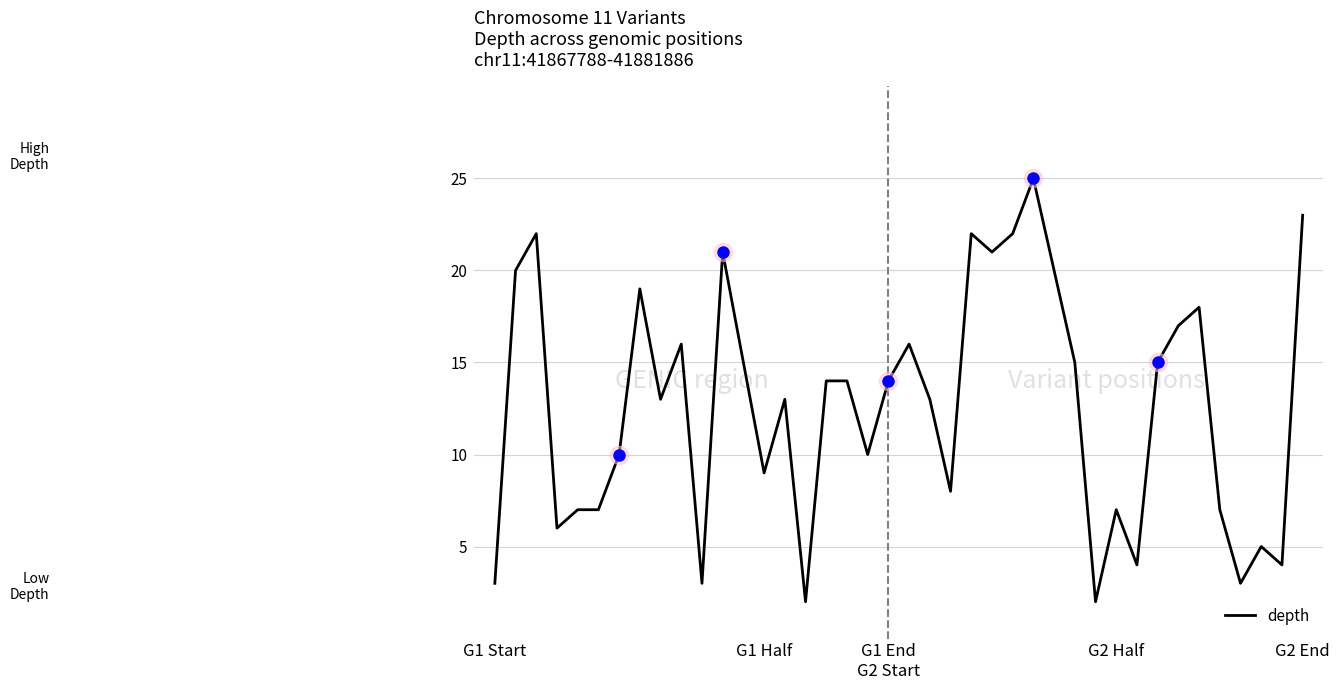

What is the maximum value shown in the chart?

25